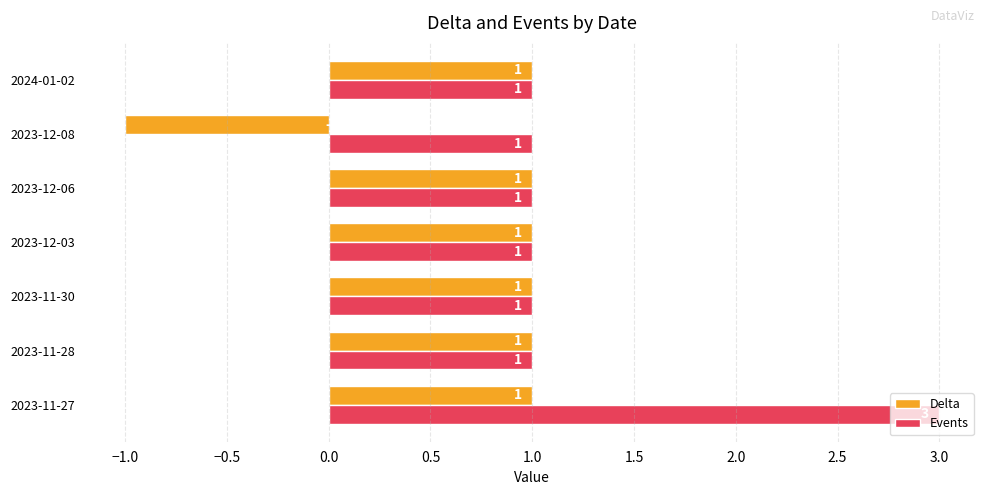

What are all the series names shown in the legend?

Delta, Events